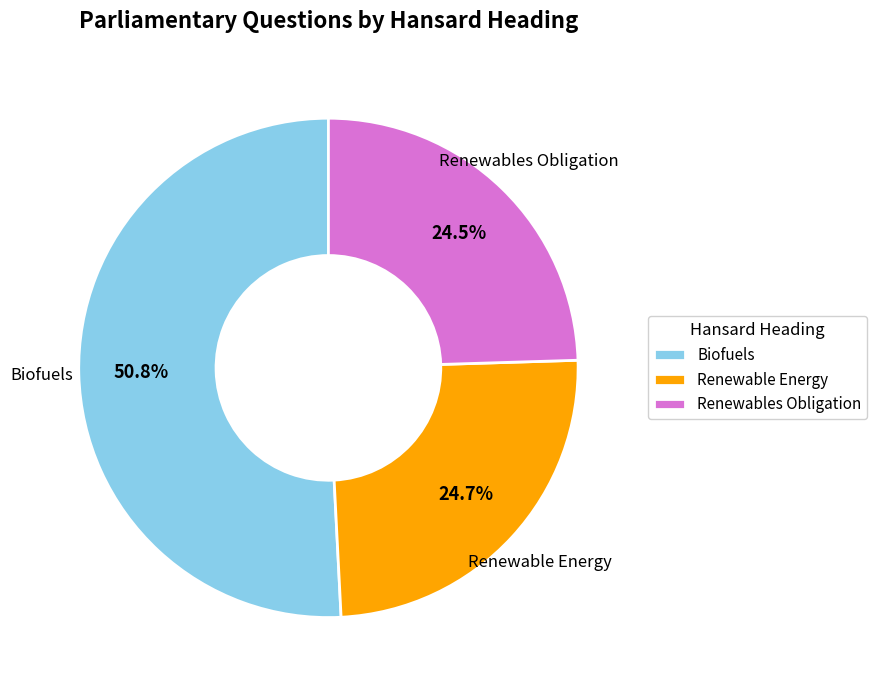

Is there a majority slice in this chart?

Yes